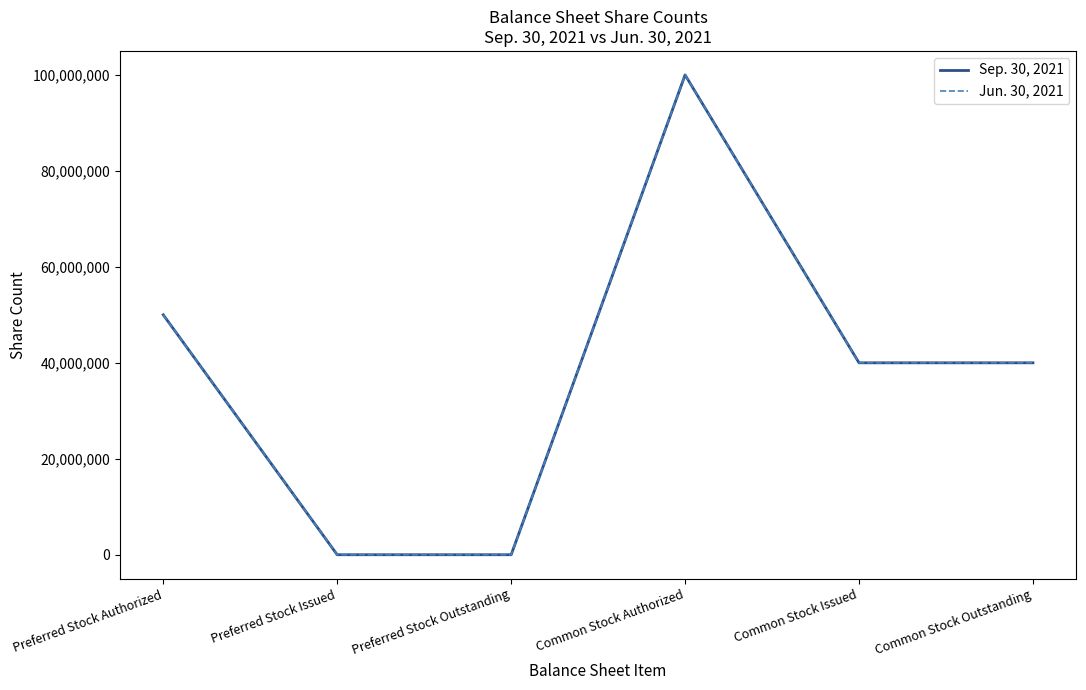

At which category does Sep. 30, 2021 reach its first local peak?

Common Stock Authorized